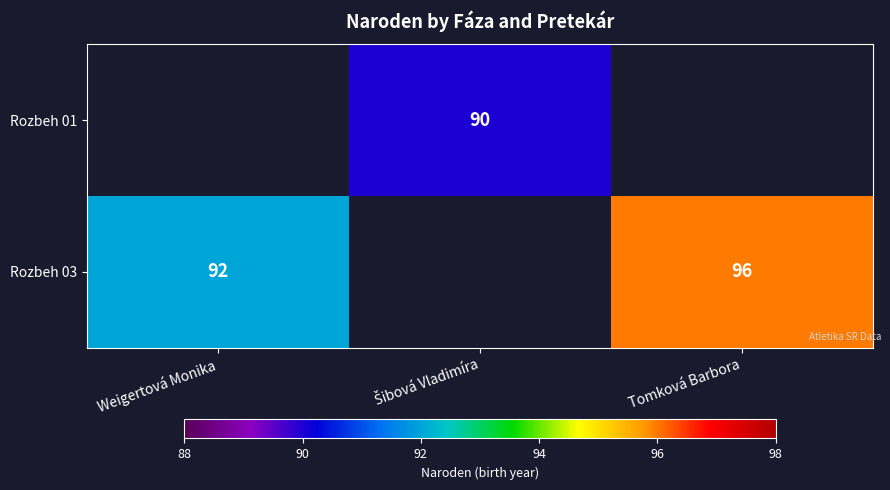

What is the sum of the Rozbeh 03 values at Weigertová Monika and Tomková Barbora?

188